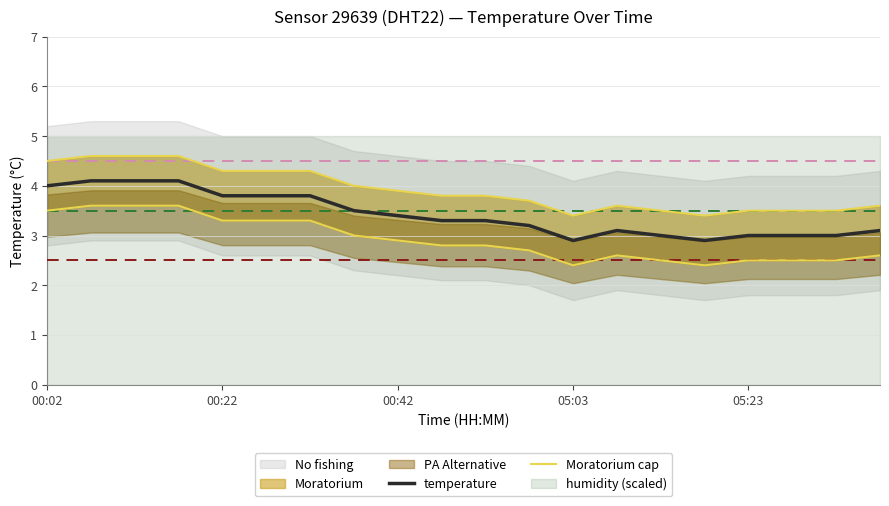

What is the maximum value shown in the chart?

4.6